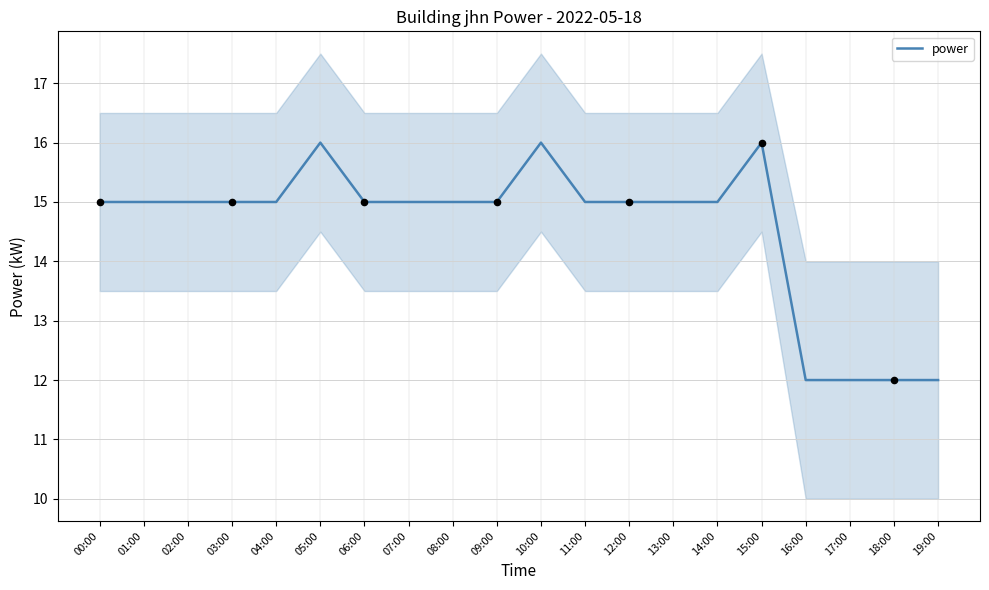

What is the change in value from 10:00 to 13:00?

-1